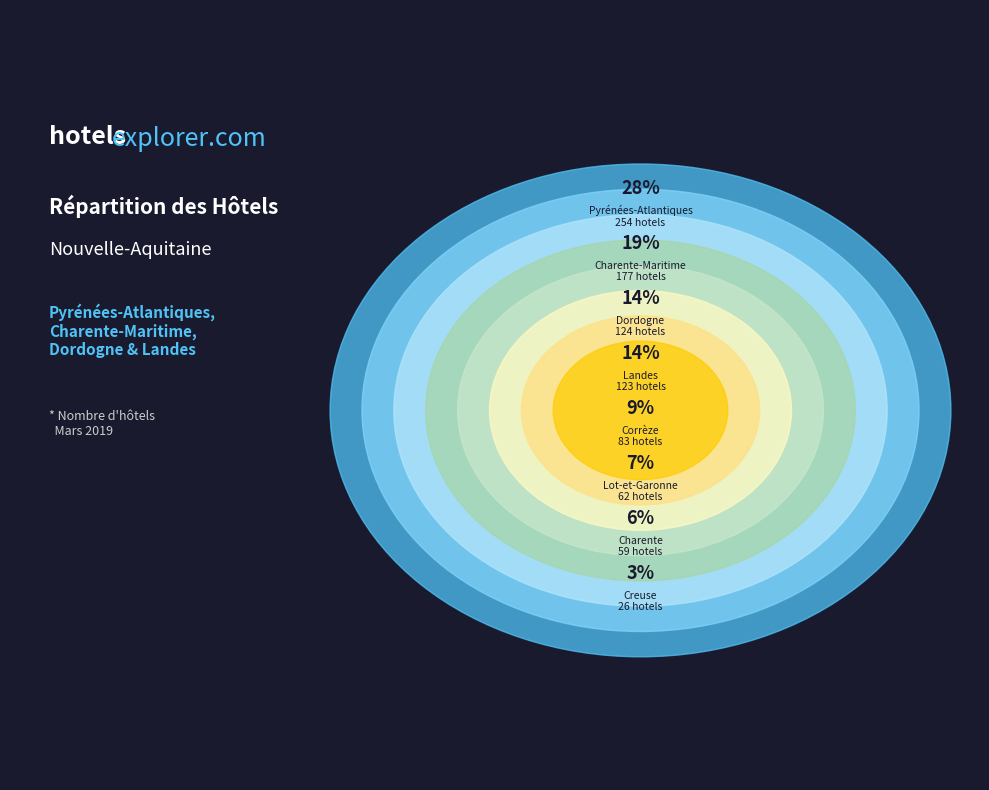

Is it true that Charente-Maritime is 34% of the pie?

False